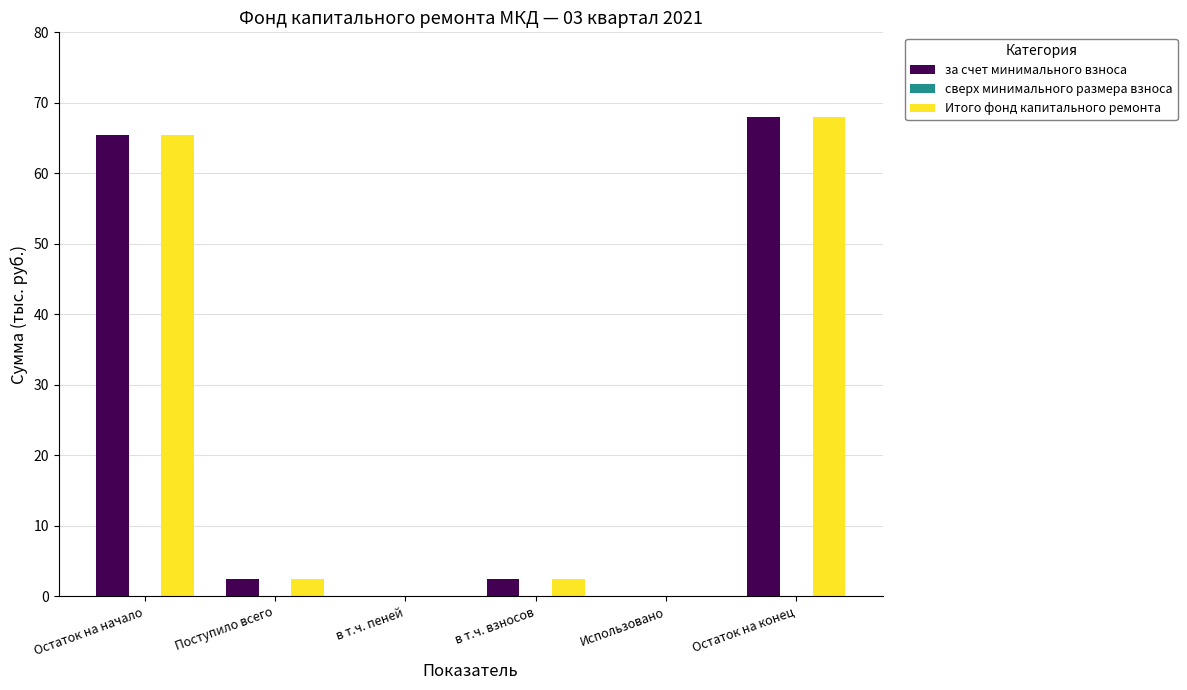

Are the bars grouped side by side (vs. stacked)?

Yes